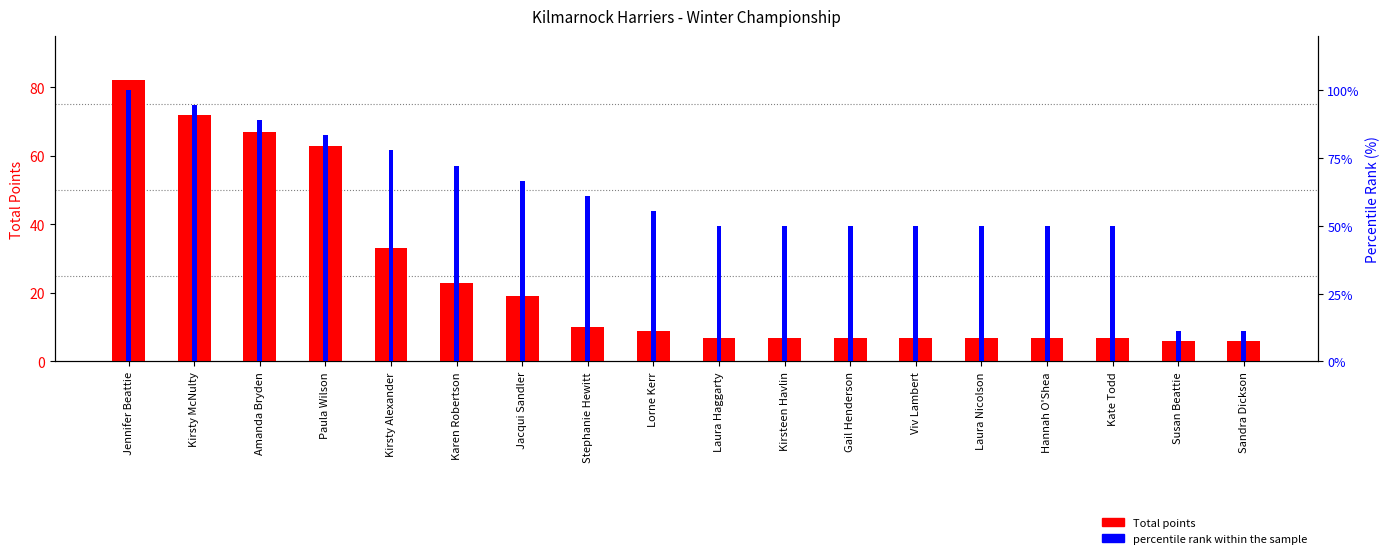

What is the lowest value of the percentile rank within the sample series?

11.1